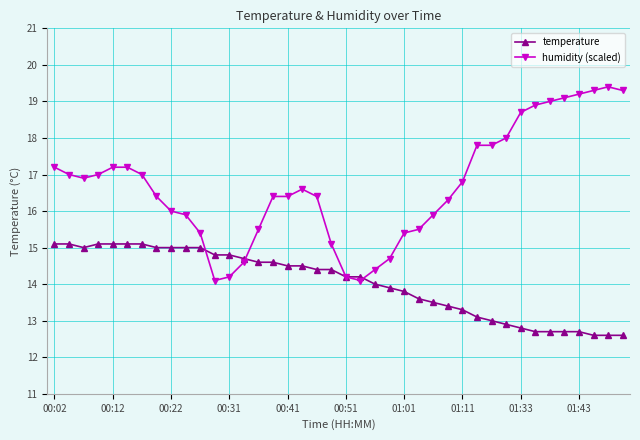

Reading right to left, extract all data points from this chart.

temperature: 12.6	12.6	12.6	12.7	12.7	12.7	12.7	12.8	12.9	13.0	13.1	13.3	13.4	13.5	13.6	13.8	13.9	14.0	14.2	14.2	14.4	14.4	14.5	14.5	14.6	14.6	14.7	14.8	14.8	15.0	15.0	15.0	15.0	15.1	15.1	15.1	15.1	15.0	15.1	15.1
humidity (scaled): 19.3	19.4	19.3	19.2	19.1	19.0	18.9	18.7	18.0	17.8	17.8	16.8	16.3	15.9	15.5	15.4	14.7	14.4	14.1	14.2	15.1	16.4	16.6	16.4	16.4	15.5	14.6	14.2	14.1	15.4	15.9	16.0	16.4	17.0	17.2	17.2	17.0	16.9	17.0	17.2